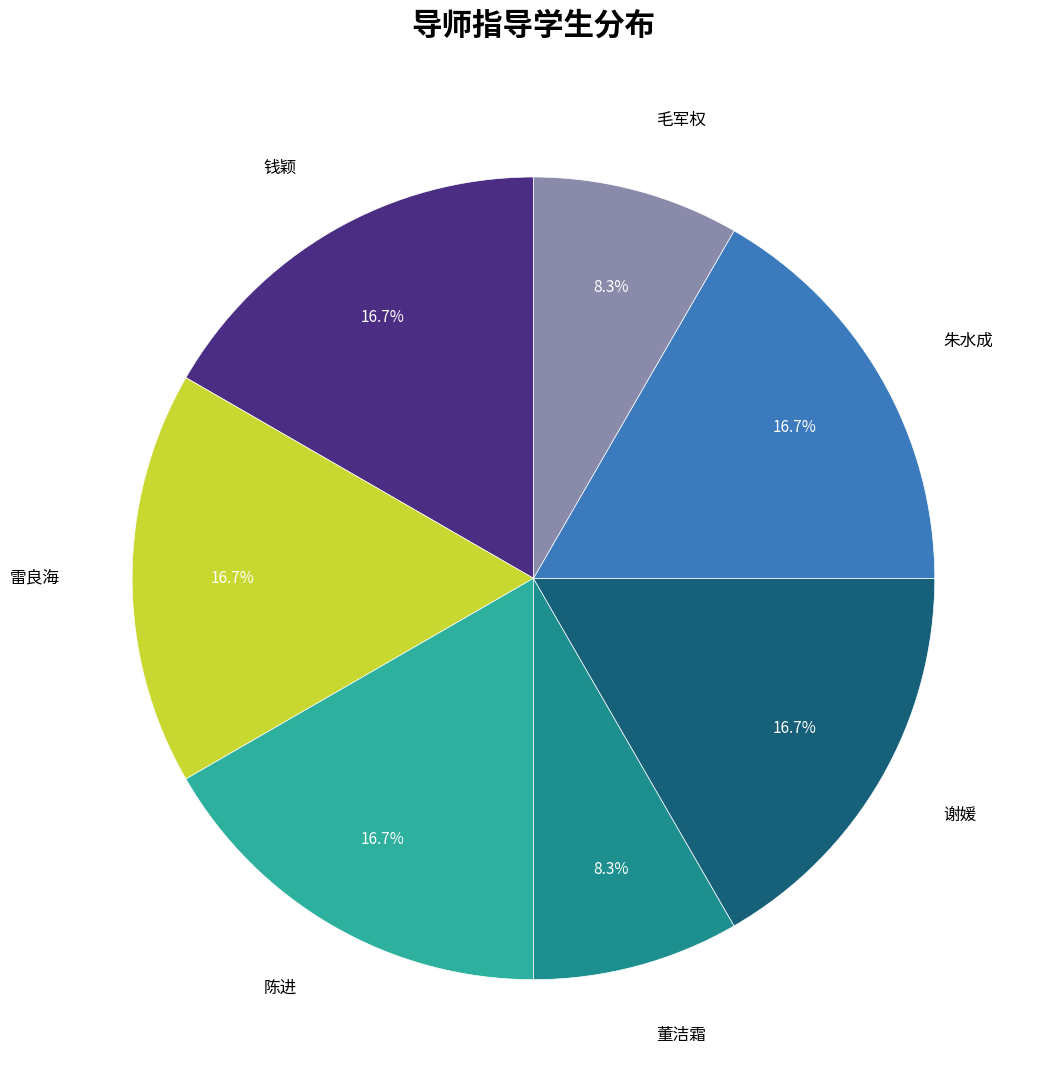

Is there a majority slice in this chart?

No